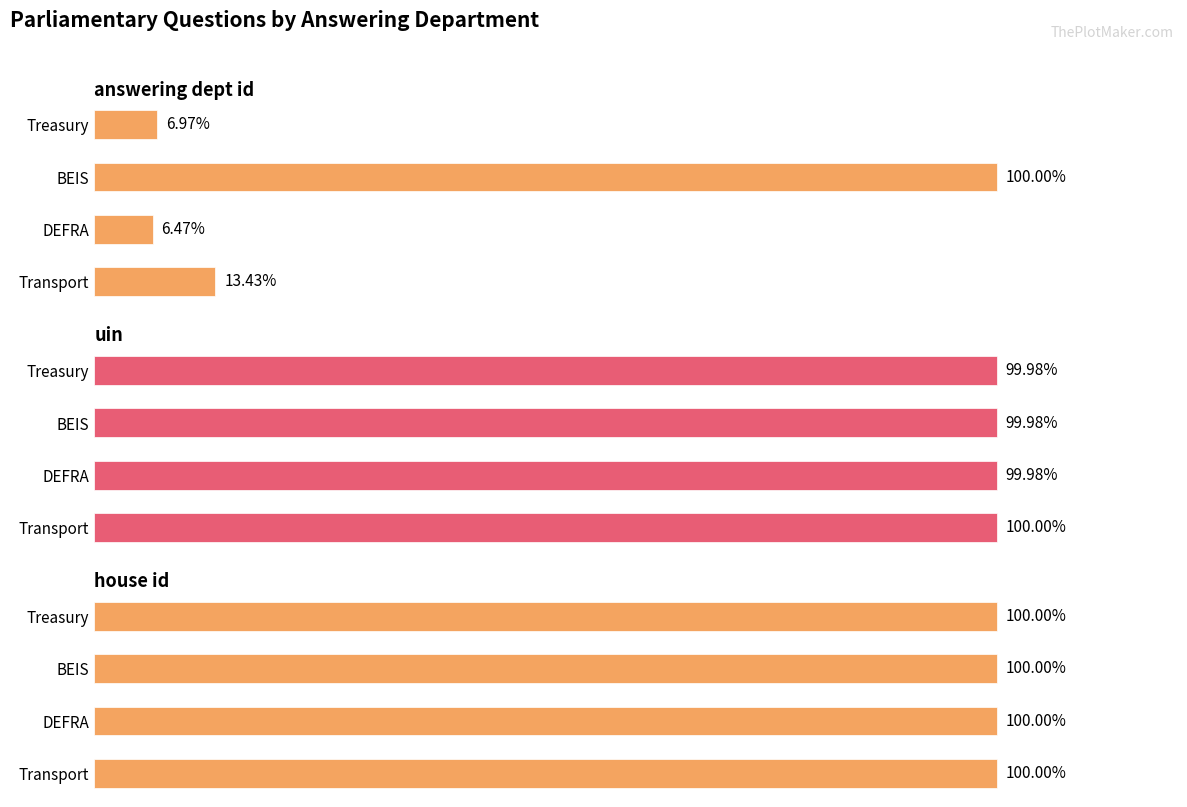

What is the value of the uin bar at the 1st from the left?

100.0